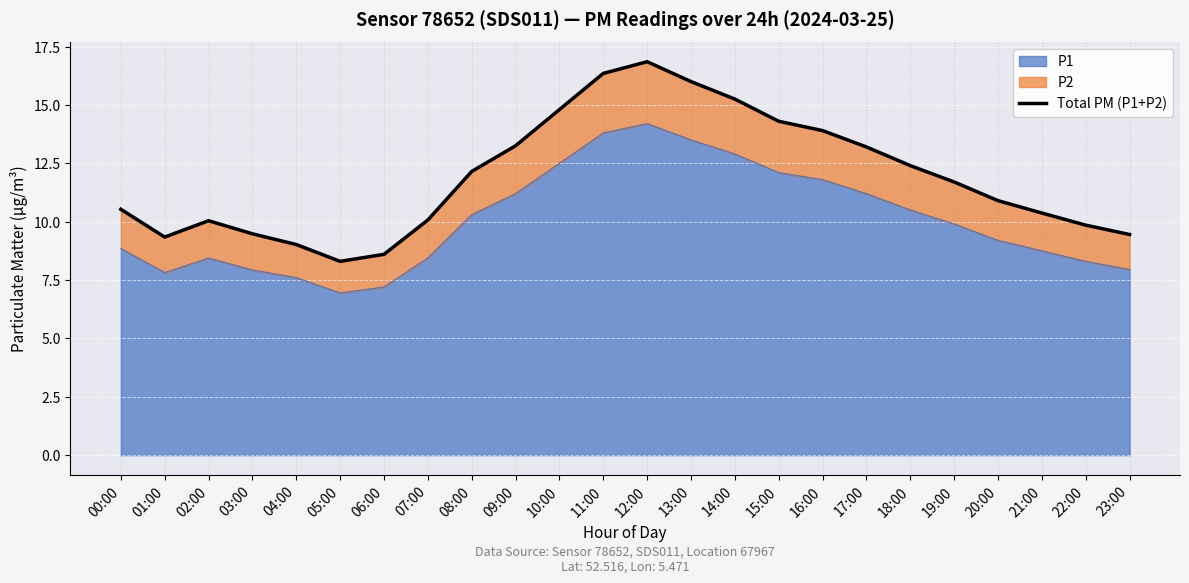

List the labels in order of value, smallest first.

05:00, 06:00, 04:00, 01:00, 23:00, 03:00, 22:00, 02:00, 07:00, 21:00, 00:00, 20:00, 19:00, 08:00, 18:00, 17:00, 09:00, 16:00, 15:00, 10:00, 14:00, 13:00, 11:00, 12:00